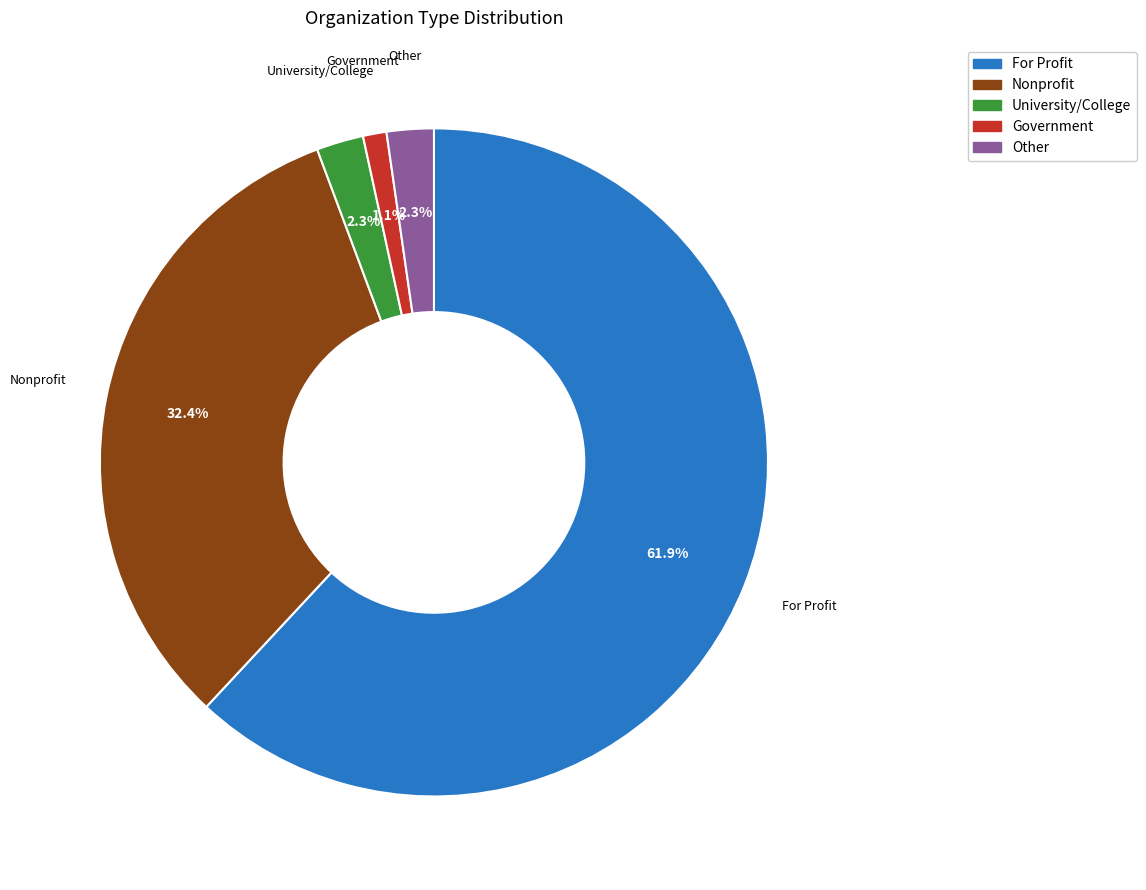

To the nearest percent, what is the combined percentage of Nonprofit and Government?

34%